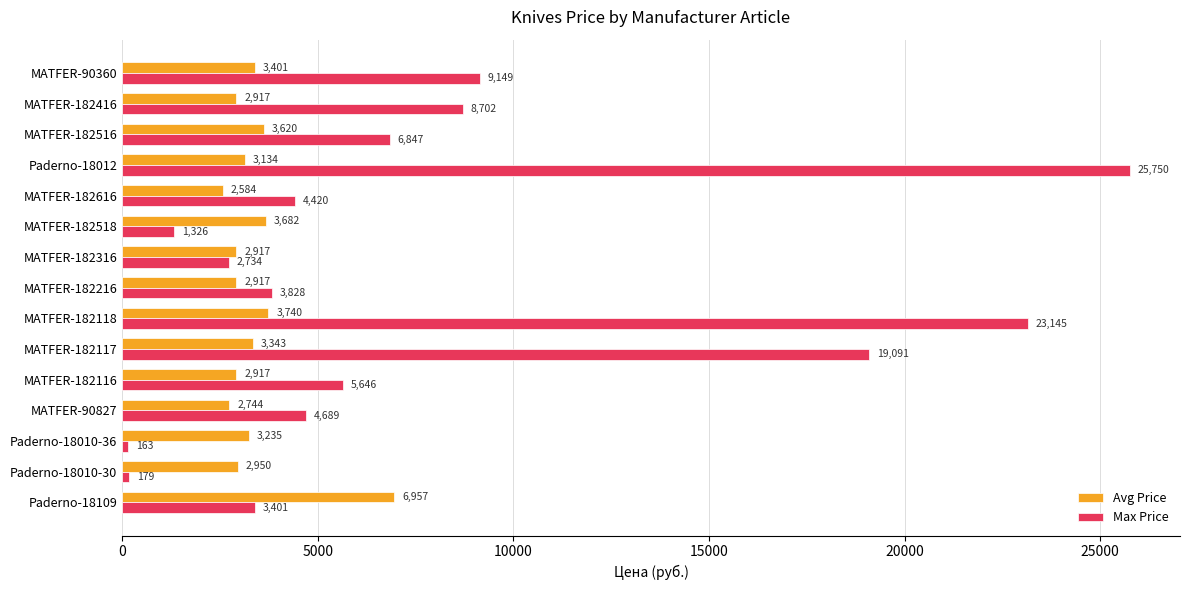

Which series has the widest spread of values?

Max Price